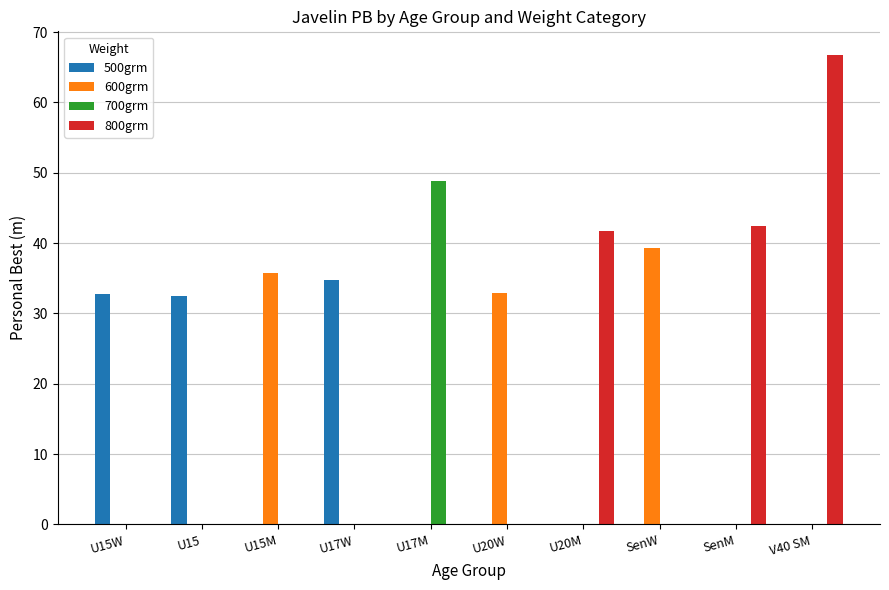

Which category has the highest value in the 800grm series?

V40 SM